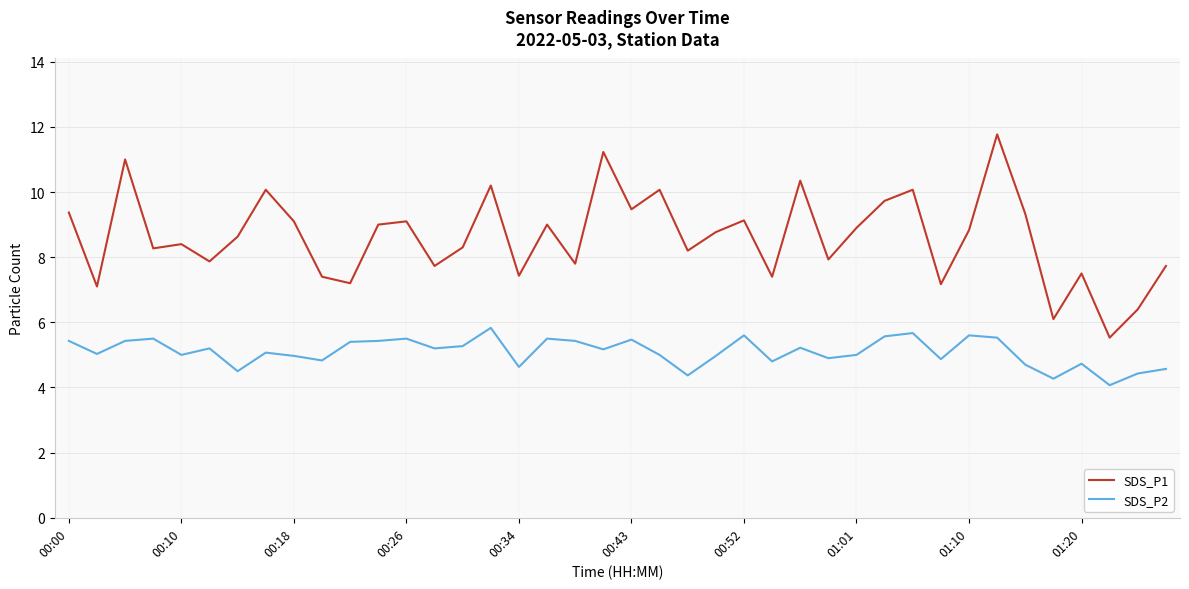

Rank the series by their average value, from lowest to highest.

SDS_P2, SDS_P1